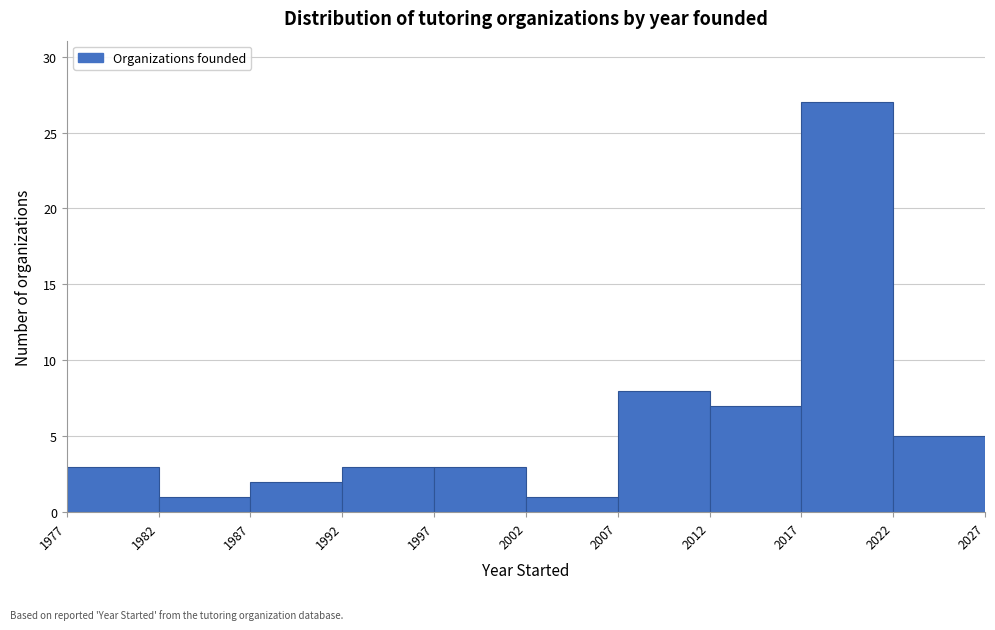

Reading left to right, transcribe this chart: for each bar, give the range it covers on the x-axis and its height. The values are not printed on the chart, so give them approximately, as read against the axis.

1977 to 1982: 3
1982 to 1987: 1
1987 to 1992: 2
1992 to 1997: 3
1997 to 2002: 3
2002 to 2007: 1
2007 to 2012: 8
2012 to 2017: 7
2017 to 2022: 27
2022 to 2027: 5